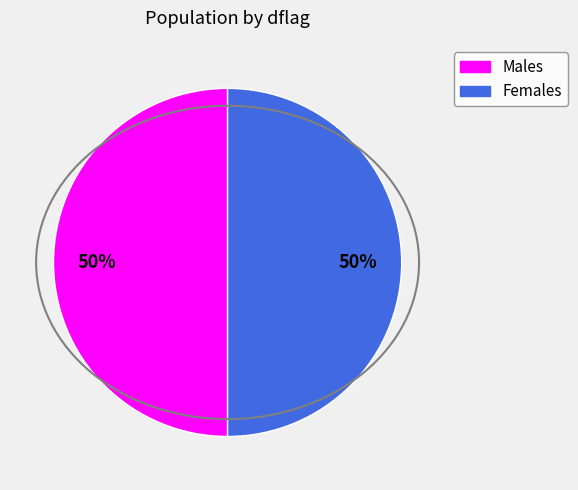

To the nearest percent, what is the average slice percentage?

50%